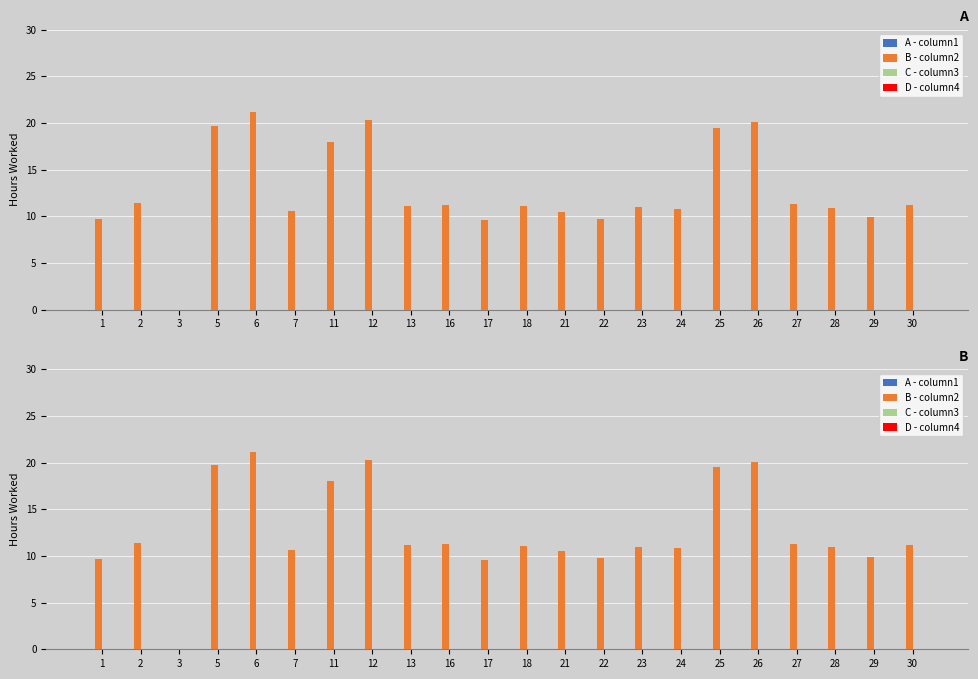

How many distinct data groups are displayed?

4